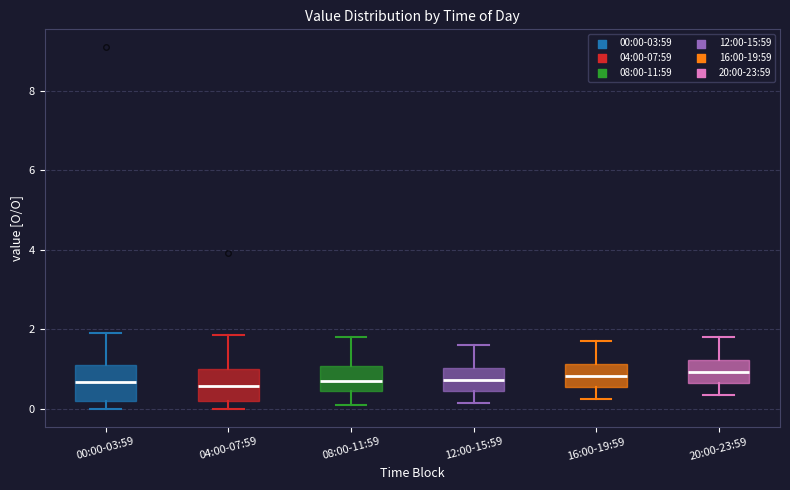

Reading left to right, read every box against the y-axis: the position of its median line, the range the box covers, and the ends of its whiskers. The values are not printed on the chart, so give them approximately, as read against the axis.

00:00-03:59: median 0.6, box 0.2 to 1.0, whiskers 0.0 to 2.0
04:00-07:59: median 0.6, box 0.2 to 1.0, whiskers 0.0 to 1.8
08:00-11:59: median 0.8, box 0.4 to 1.0, whiskers 0.2 to 1.8
12:00-15:59: median 0.8, box 0.4 to 1.0, whiskers 0.2 to 1.6
16:00-19:59: median 0.8, box 0.6 to 1.2, whiskers 0.2 to 1.8
20:00-23:59: median 1.0, box 0.6 to 1.2, whiskers 0.4 to 1.8